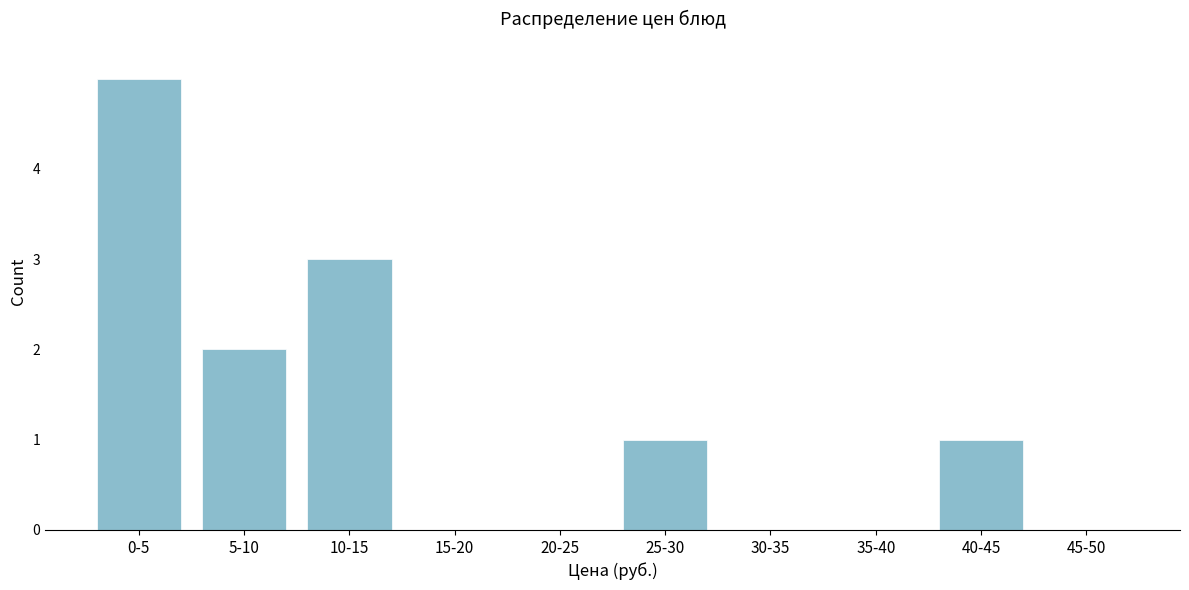

Reading left to right, transcribe all the data shown in this chart.

0-5=5	5-10=2	10-15=3	15-20=0	20-25=0	25-30=1	30-35=0	35-40=0	40-45=1	45-50=0